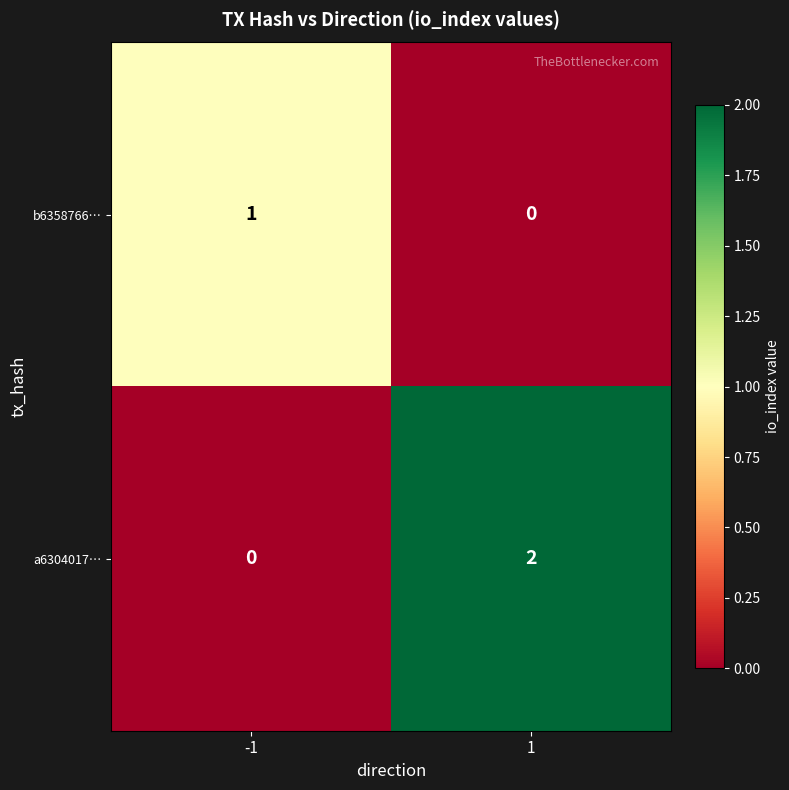

The value of a6304017… at -1 is -1. True or false?

False